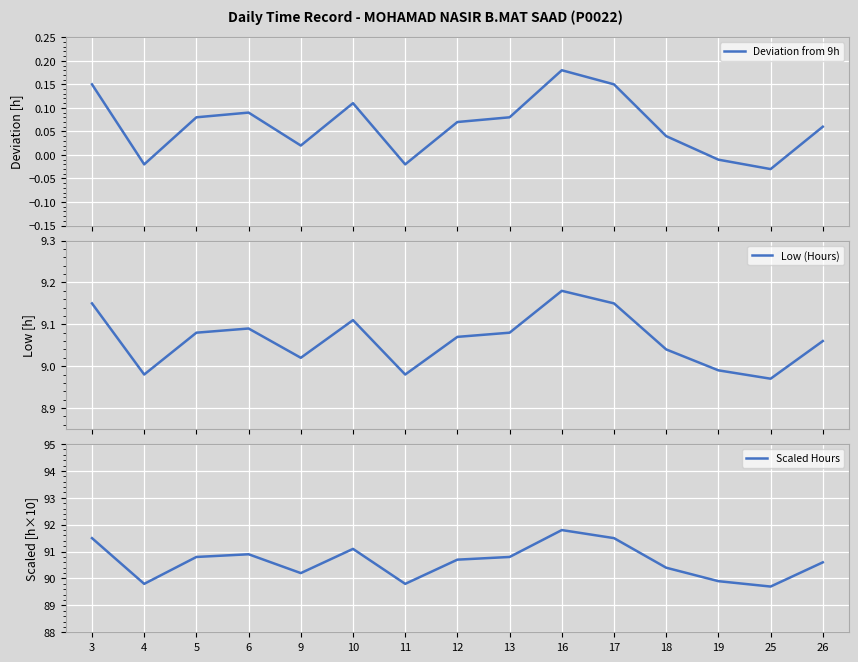

Is it true that Low (Hours) equals 2.7 at 6?

False